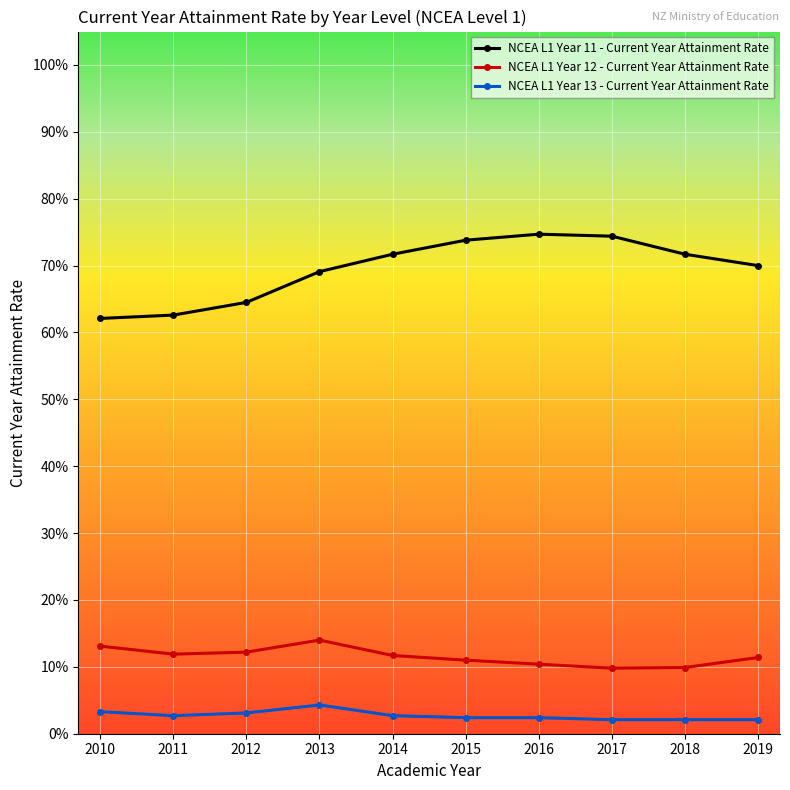

The value of NCEA L1 Year 11 - Current Year Attainment Rate at 2015 is 0.7. True or false?

True